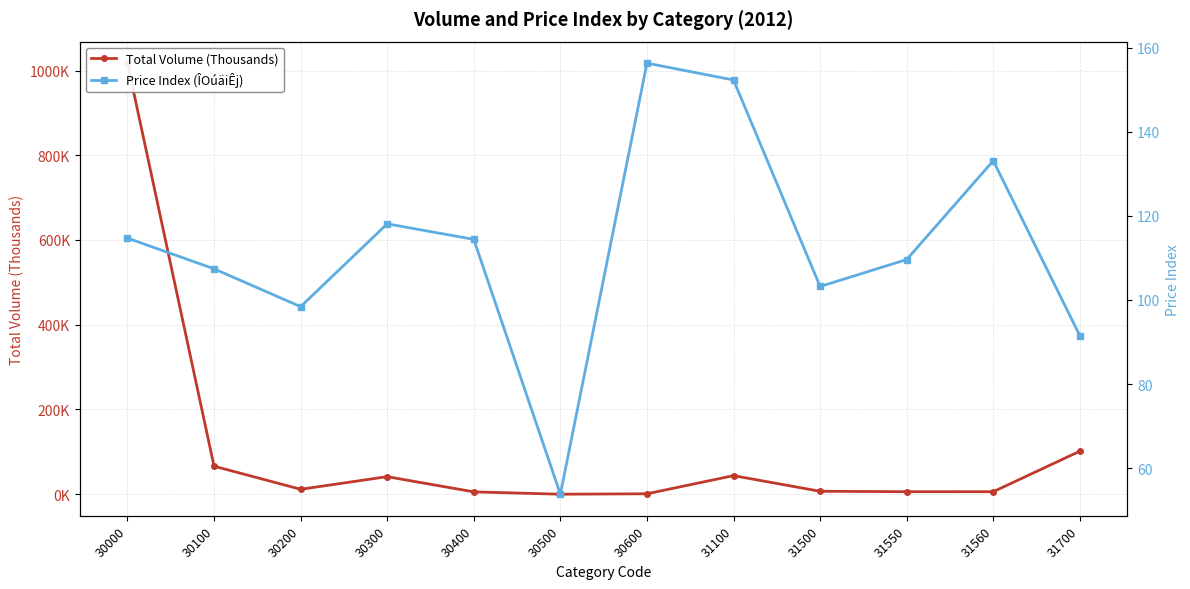

Does the chart have visible grid lines?

Yes